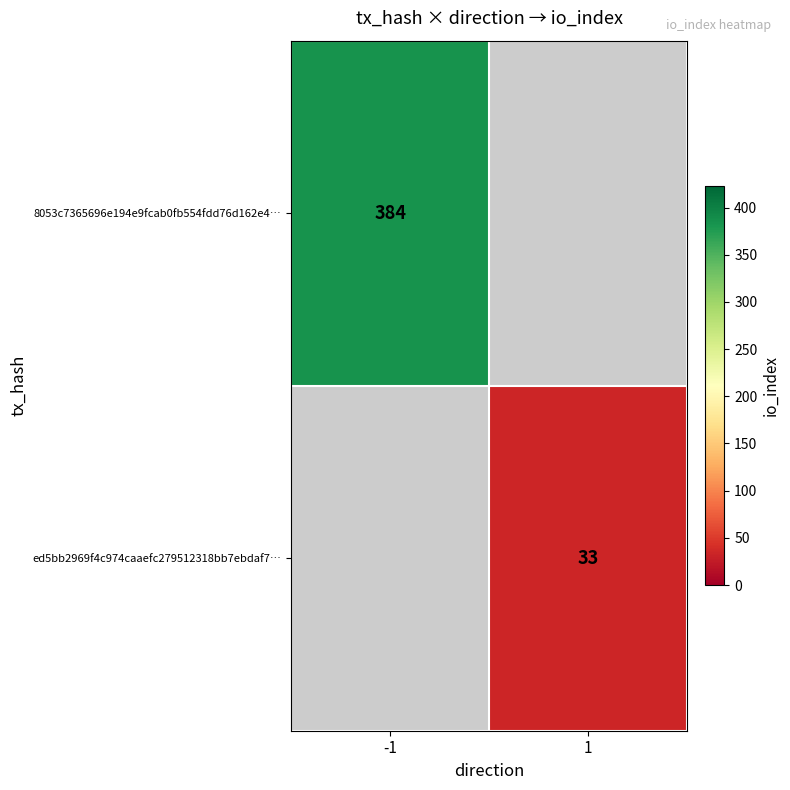

Is the value of 8053c7365696e194e9fcab0fb554fdd76d162e4… at -1 greater than the value of ed5bb2969f4c974caaefc279512318bb7ebdaf7… at 1?

Yes